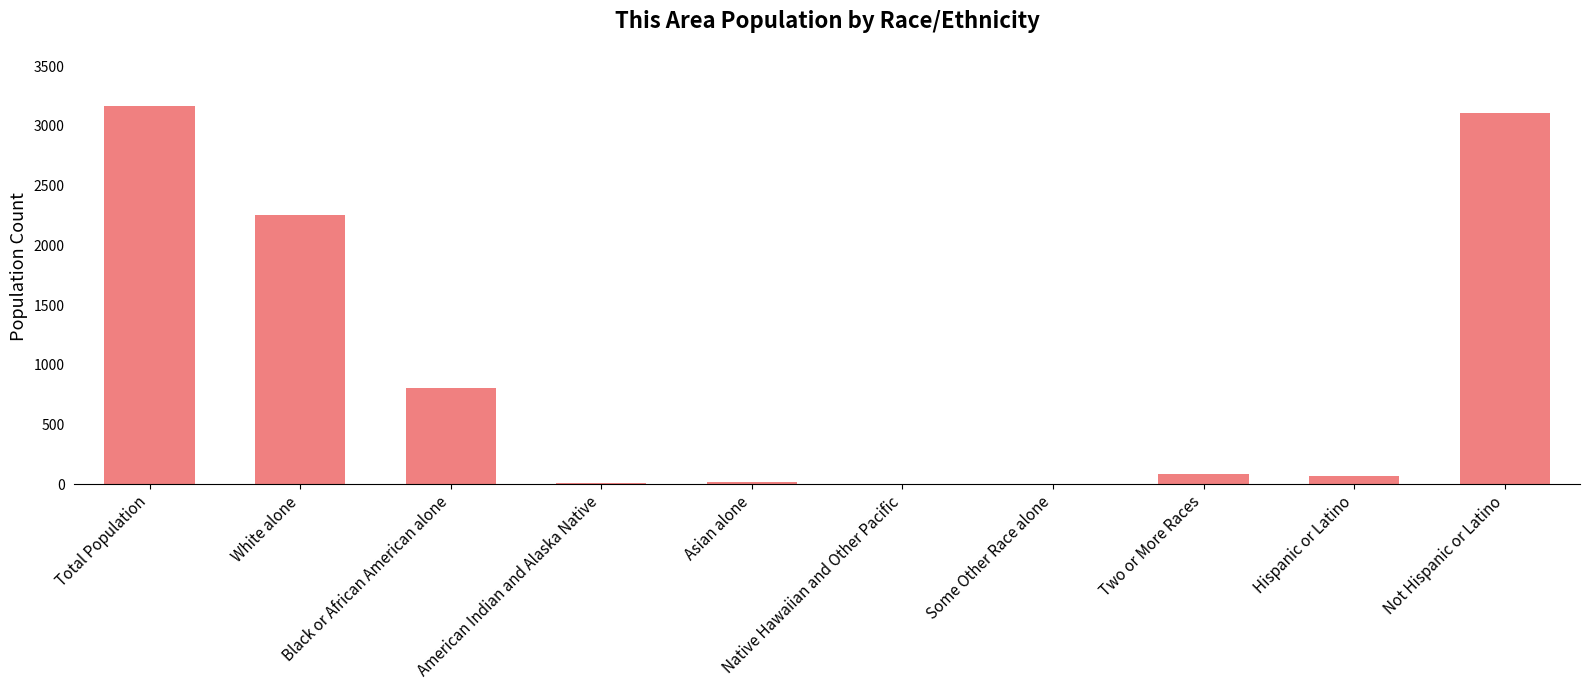

Between Native Hawaiian and Other Pacific and Hispanic or Latino, which is larger?

Hispanic or Latino